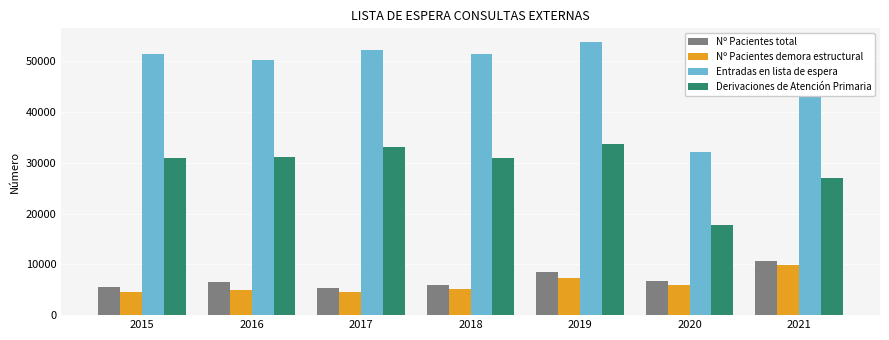

At how many categories does at least one series exceed 4642?

7